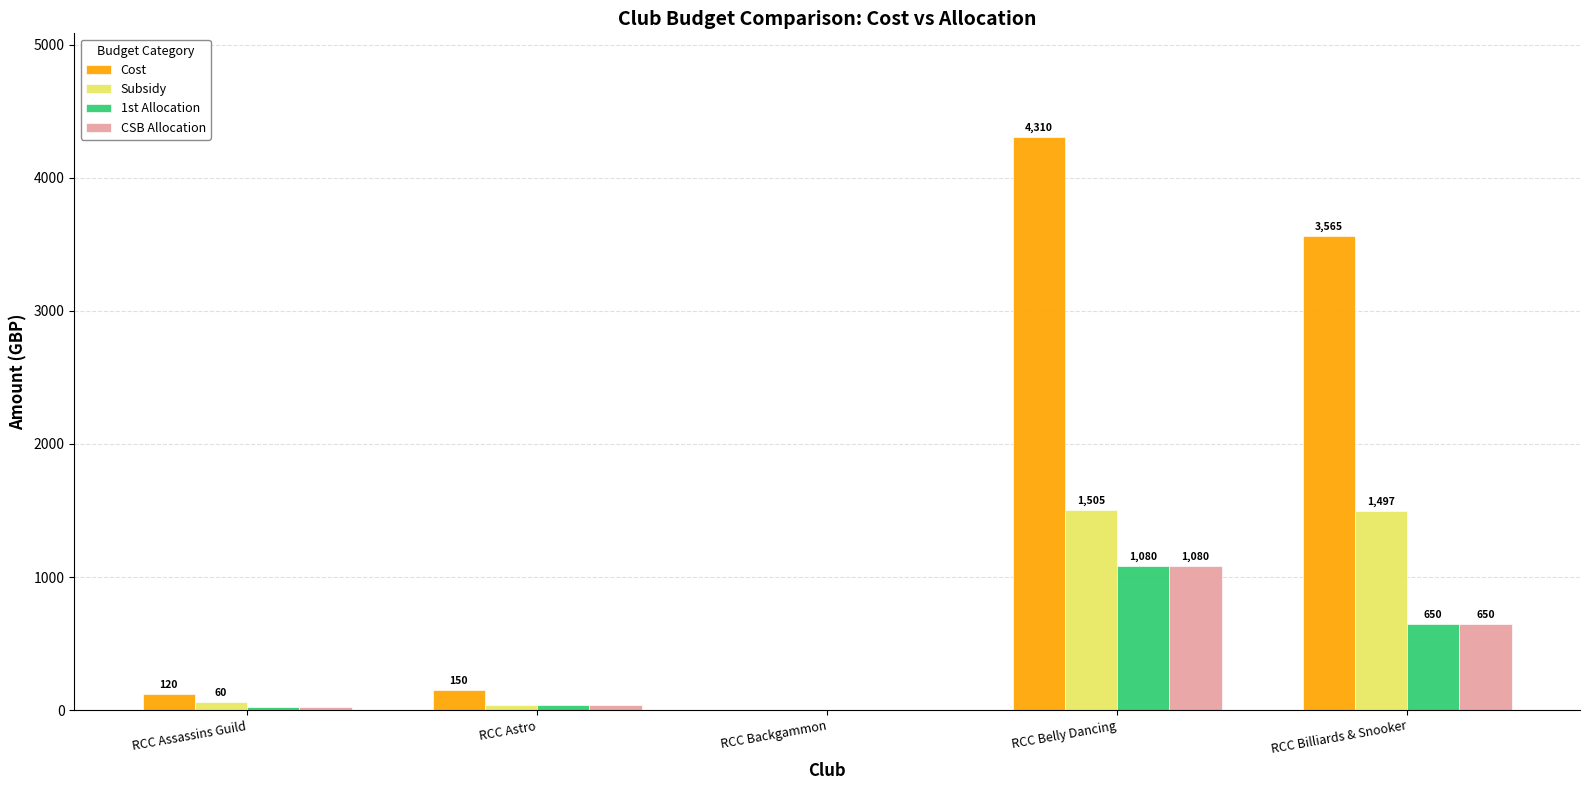

Are the bars horizontal?

No